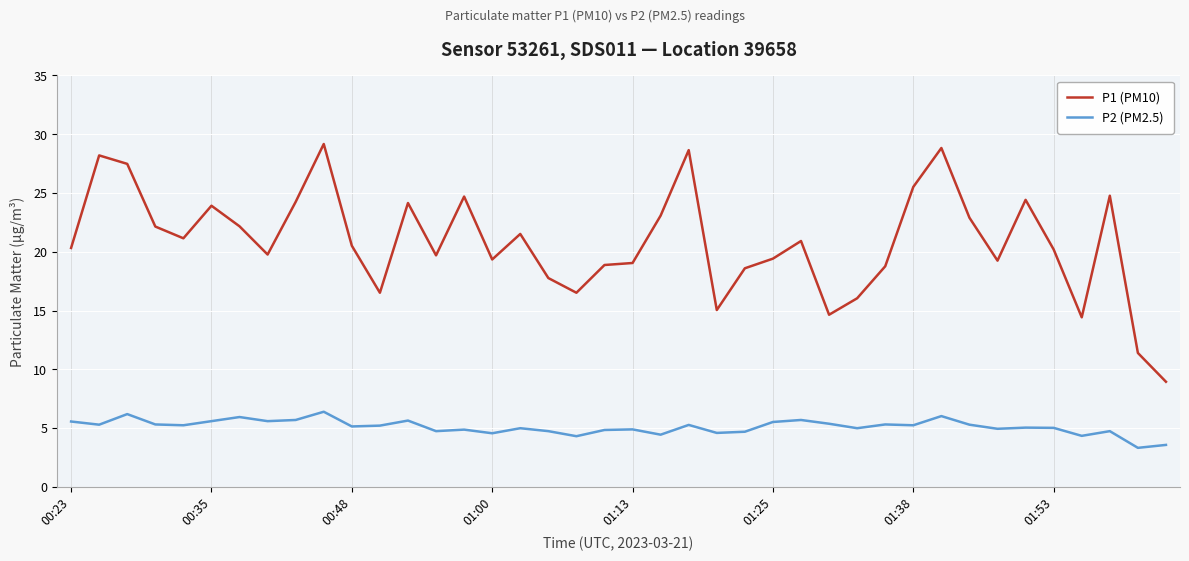

How many categories are shown in the chart?

40